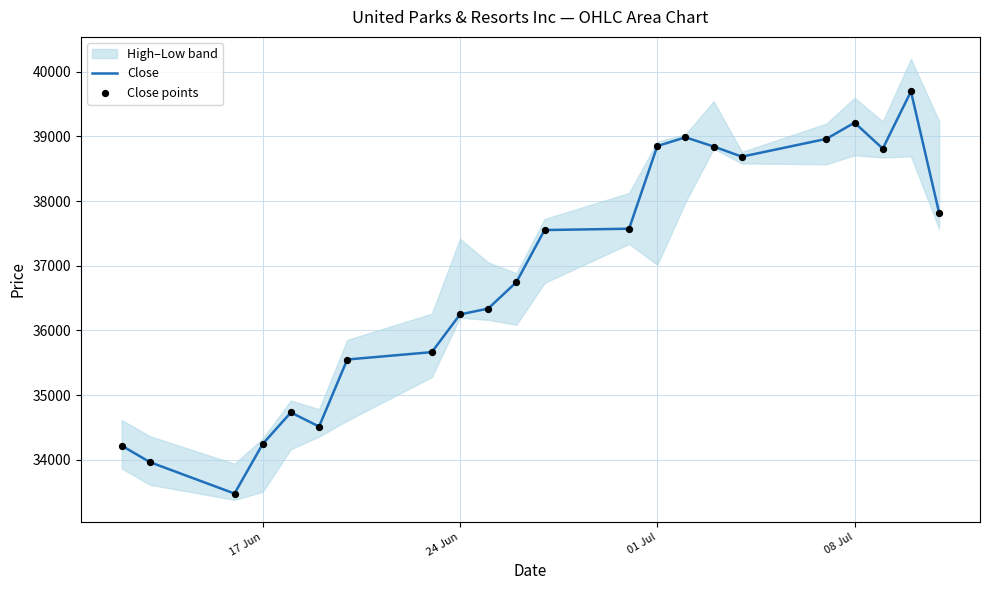

What is the lowest value of the Close series?

33480